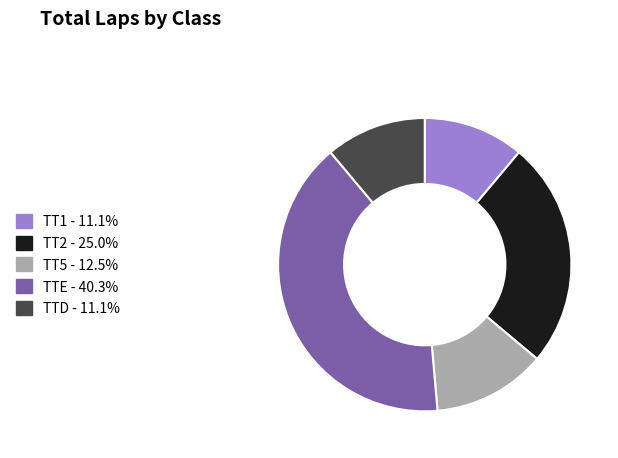

Is there any slice that represents more than half of the pie?

No